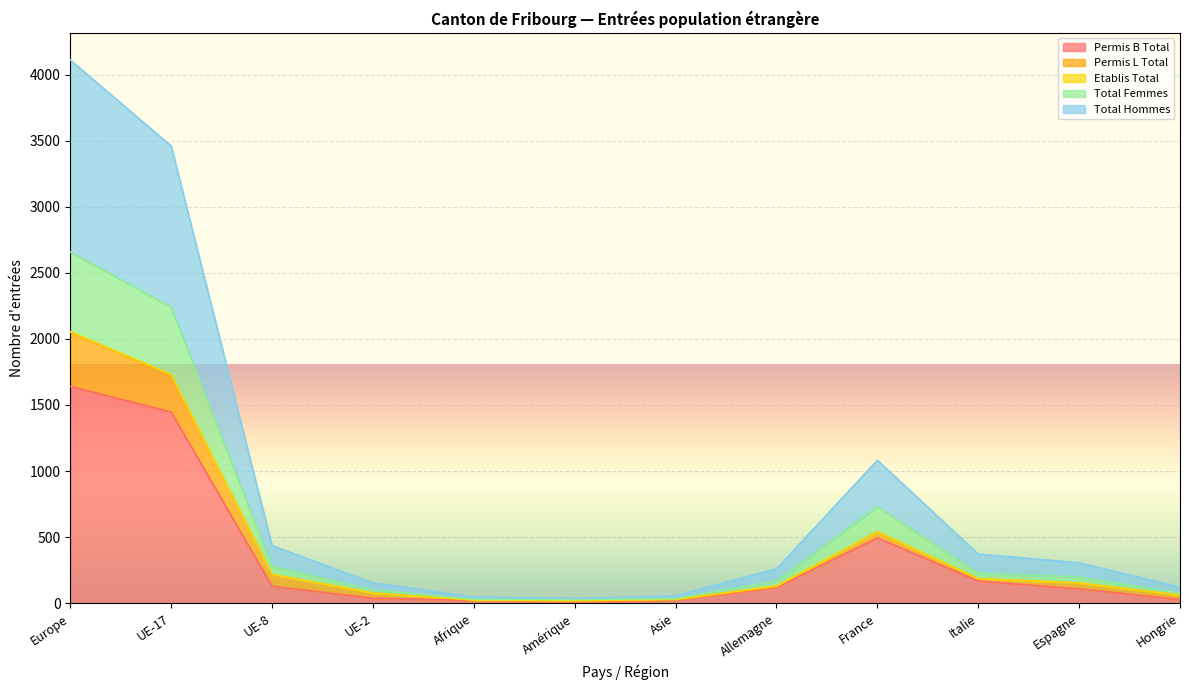

Does the chart display data point markers on the line(s)?

No